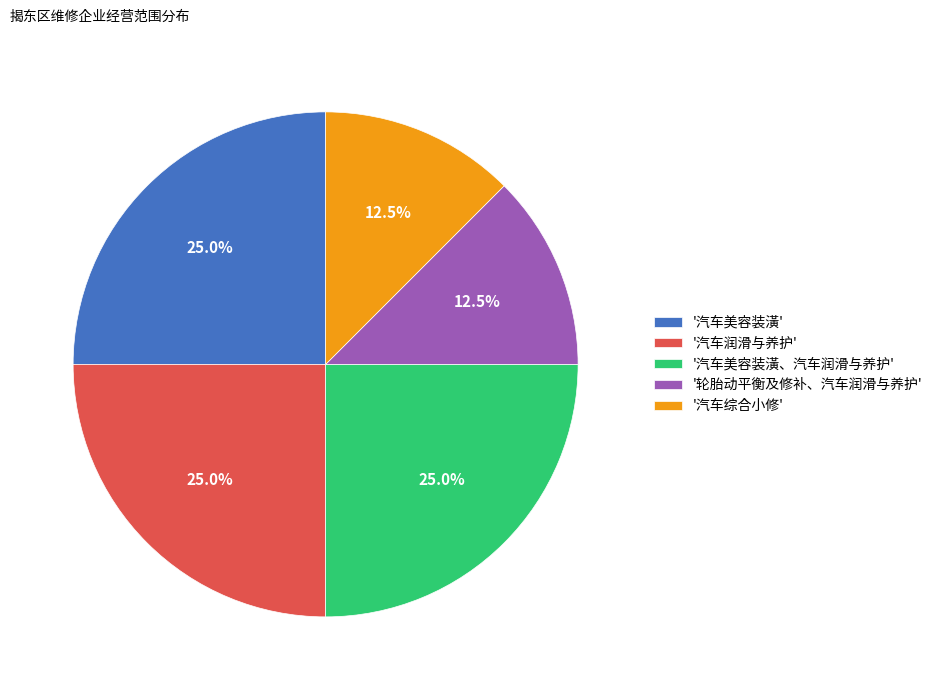

Does any single category account for the majority?

No